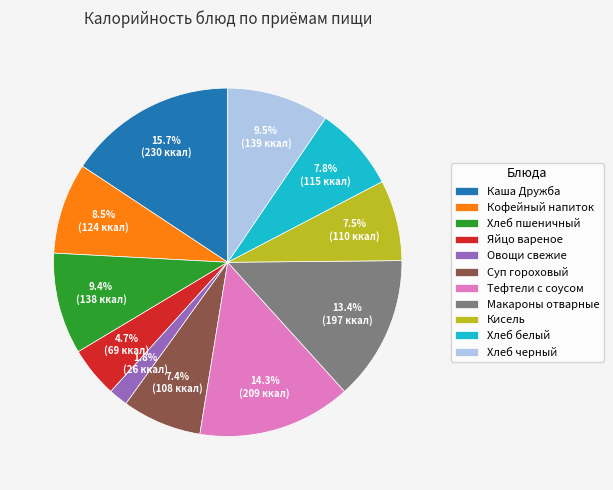

What is the ratio of the value at Хлеб белый to the value at Яйцо вареное?

1.7